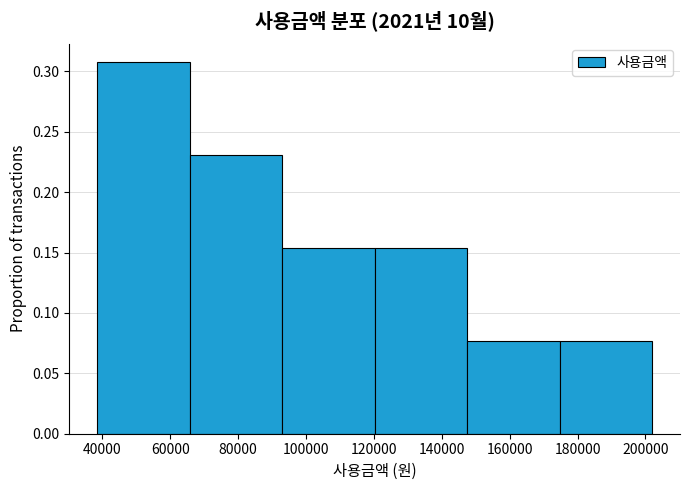

Over which range of the x-axis is the bar tallest?

38000 to 66000